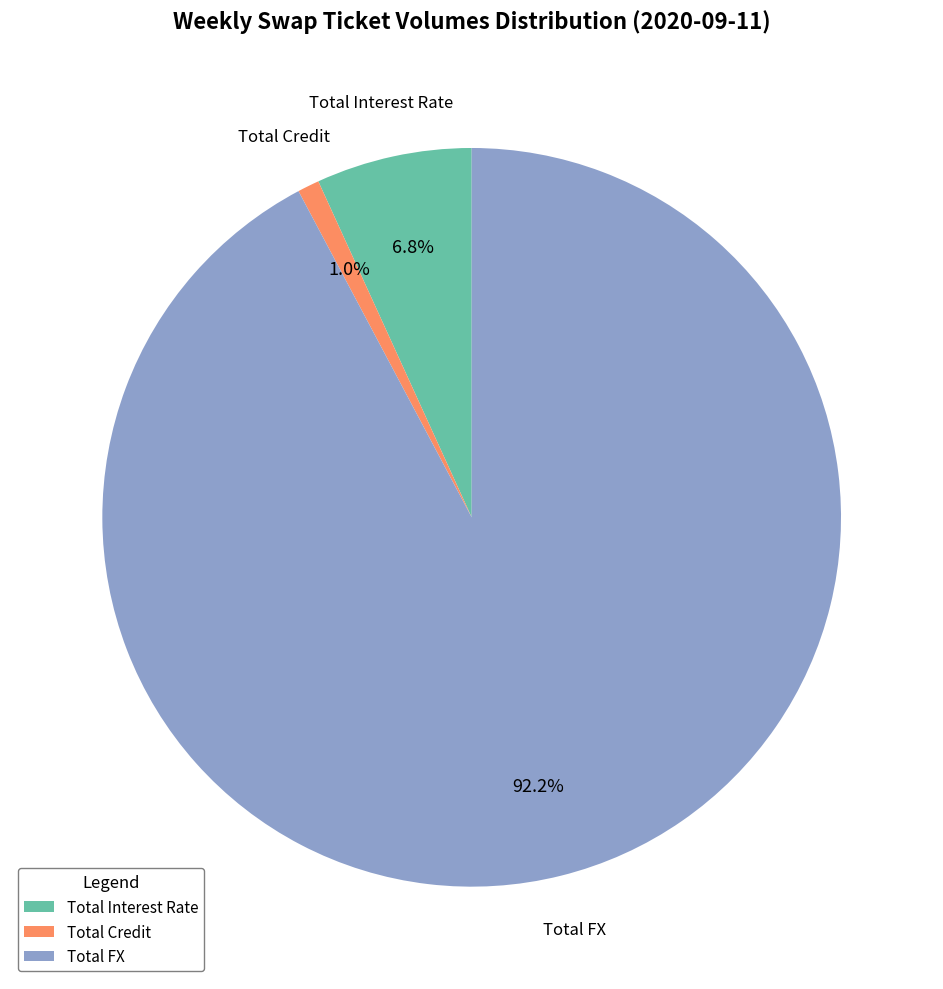

Which slice is the smallest?

Total Credit